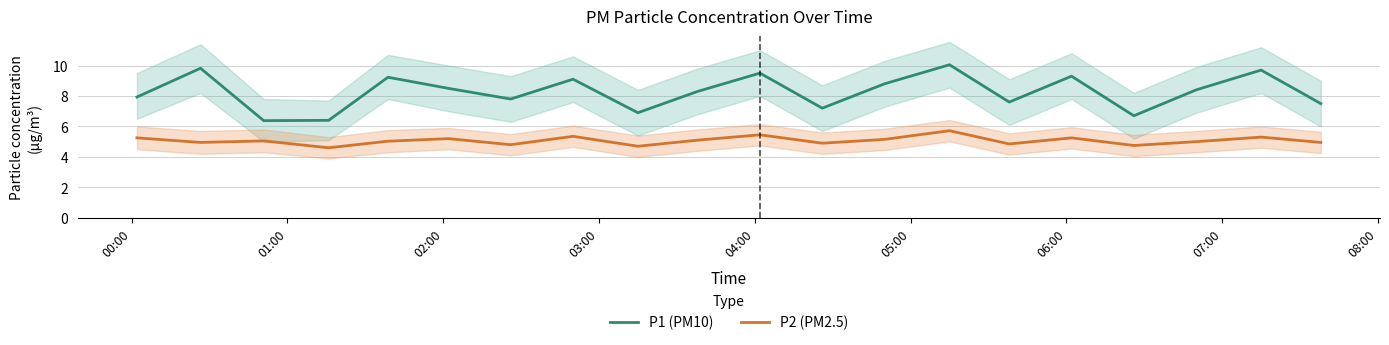

What is the difference between the maximum and minimum values in the P1 (PM10) series?

3.7